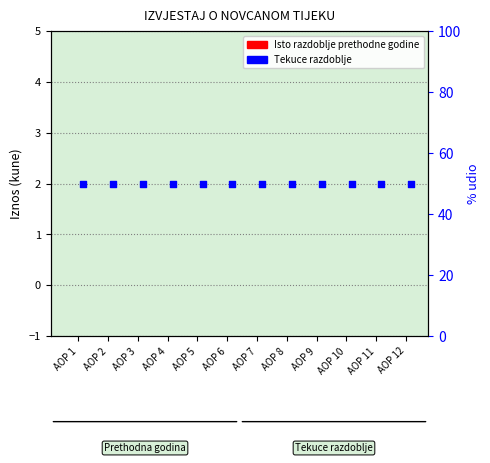

At how many categories does at least one series exceed 42?

12